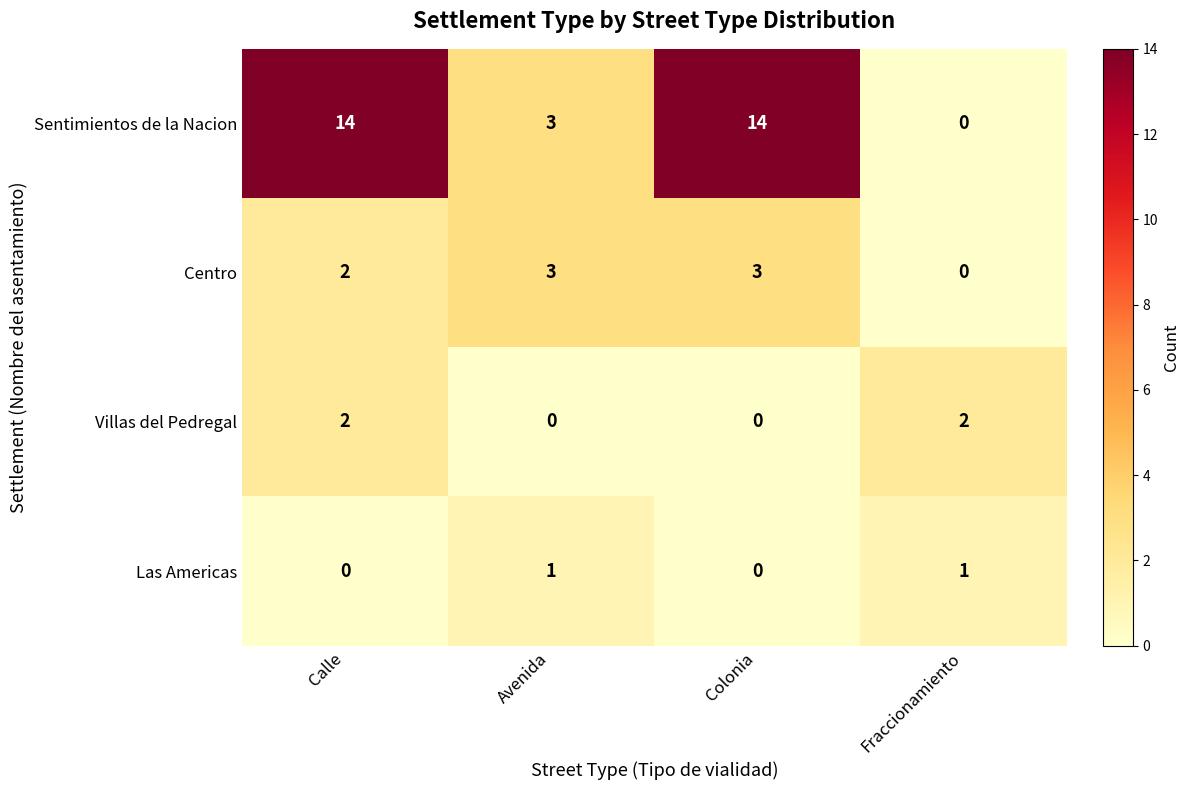

Read the Centro value at Colonia.

3